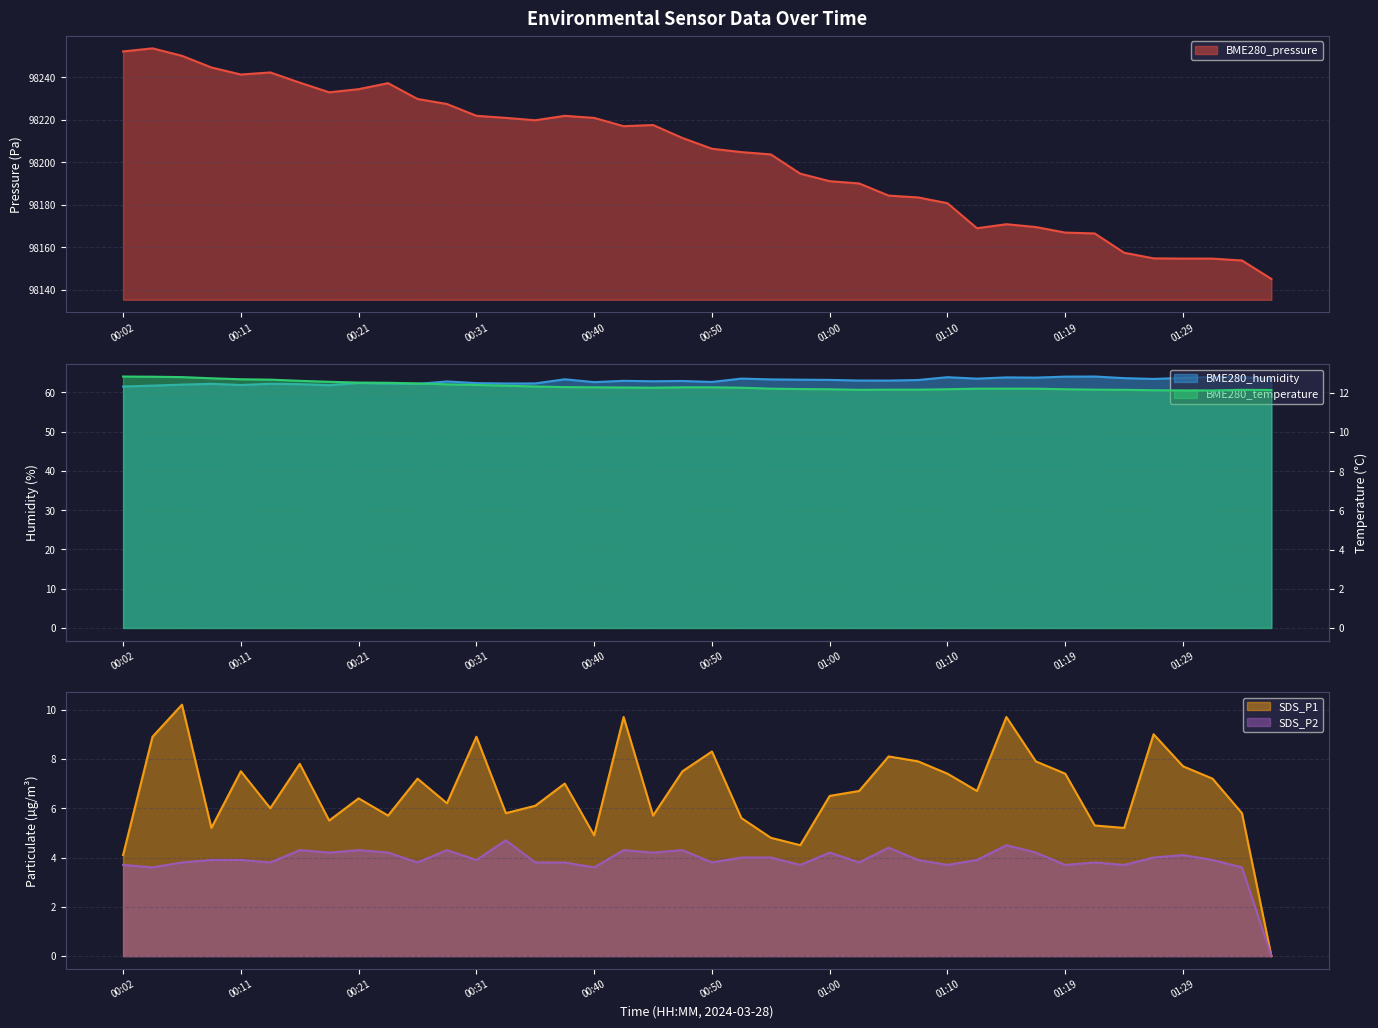

Reading left to right, transcribe all the data shown in this chart.

BME280_pressure: 00:02=98252.2	00:04=98253.6	00:06=98250.1	00:09=98244.6	00:11=98241.3	00:14=98242.3	00:16=98237.5	00:19=98233.0	00:21=98234.4	00:23=98237.3	00:26=98229.8	00:28=98227.4	00:31=98221.9	00:33=98220.9	00:36=98219.8	00:38=98221.9	00:40=98220.9	00:43=98217.0	00:45=98217.6	00:48=98211.4	00:50=98206.4	00:53=98204.8	00:55=98203.7	00:58=98194.6	01:00=98191.1	01:02=98190.1	01:05=98184.3	01:07=98183.5	01:10=98180.8	01:12=98169.0	01:14=98170.9	01:17=98169.5	01:19=98166.9	01:22=98166.5	01:24=98157.4	01:27=98154.8	01:29=98154.7	01:31=98154.7	01:34=98153.8	01:36=98145.1
BME280_humidity: 00:02=61.5	00:04=61.7	00:06=62.0	00:09=62.2	00:11=61.9	00:14=62.2	00:16=62.1	00:19=61.8	00:21=62.4	00:23=62.2	00:26=62.2	00:28=62.8	00:31=62.4	00:33=62.3	00:36=62.3	00:38=63.3	00:40=62.6	00:43=63.0	00:45=62.8	00:48=62.9	00:50=62.7	00:53=63.5	00:55=63.3	00:58=63.2	01:00=63.2	01:02=63.0	01:05=63.0	01:07=63.2	01:10=63.9	01:12=63.5	01:14=63.8	01:17=63.8	01:19=64.0	01:22=64.0	01:24=63.6	01:27=63.4	01:29=63.7	01:31=63.9	01:34=63.9	01:36=63.5
BME280_temperature: 00:02=12.8	00:04=12.8	00:06=12.8	00:09=12.8	00:11=12.7	00:14=12.7	00:16=12.6	00:19=12.6	00:21=12.5	00:23=12.5	00:26=12.5	00:28=12.4	00:31=12.4	00:33=12.4	00:36=12.3	00:38=12.3	00:40=12.3	00:43=12.3	00:45=12.3	00:48=12.3	00:50=12.3	00:53=12.3	00:55=12.2	00:58=12.2	01:00=12.2	01:02=12.2	01:05=12.2	01:07=12.2	01:10=12.2	01:12=12.2	01:14=12.2	01:17=12.2	01:19=12.2	01:22=12.2	01:24=12.2	01:27=12.1	01:29=12.1	01:31=12.1	01:34=12.2	01:36=12.2
SDS_P1: 00:02=4.1	00:04=8.9	00:06=10.2	00:09=5.2	00:11=7.5	00:14=6.0	00:16=7.8	00:19=5.5	00:21=6.4	00:23=5.7	00:26=7.2	00:28=6.2	00:31=8.9	00:33=5.8	00:36=6.1	00:38=7.0	00:40=4.9	00:43=9.7	00:45=5.7	00:48=7.5	00:50=8.3	00:53=5.6	00:55=4.8	00:58=4.5	01:00=6.5	01:02=6.7	01:05=8.1	01:07=7.9	01:10=7.4	01:12=6.7	01:14=9.7	01:17=7.9	01:19=7.4	01:22=5.3	01:24=5.2	01:27=9.0	01:29=7.7	01:31=7.2	01:34=5.8	01:36=0.0
SDS_P2: 00:02=3.7	00:04=3.6	00:06=3.8	00:09=3.9	00:11=3.9	00:14=3.8	00:16=4.3	00:19=4.2	00:21=4.3	00:23=4.2	00:26=3.8	00:28=4.3	00:31=3.9	00:33=4.7	00:36=3.8	00:38=3.8	00:40=3.6	00:43=4.3	00:45=4.2	00:48=4.3	00:50=3.8	00:53=4.0	00:55=4.0	00:58=3.7	01:00=4.2	01:02=3.8	01:05=4.4	01:07=3.9	01:10=3.7	01:12=3.9	01:14=4.5	01:17=4.2	01:19=3.7	01:22=3.8	01:24=3.7	01:27=4.0	01:29=4.1	01:31=3.9	01:34=3.6	01:36=0.0